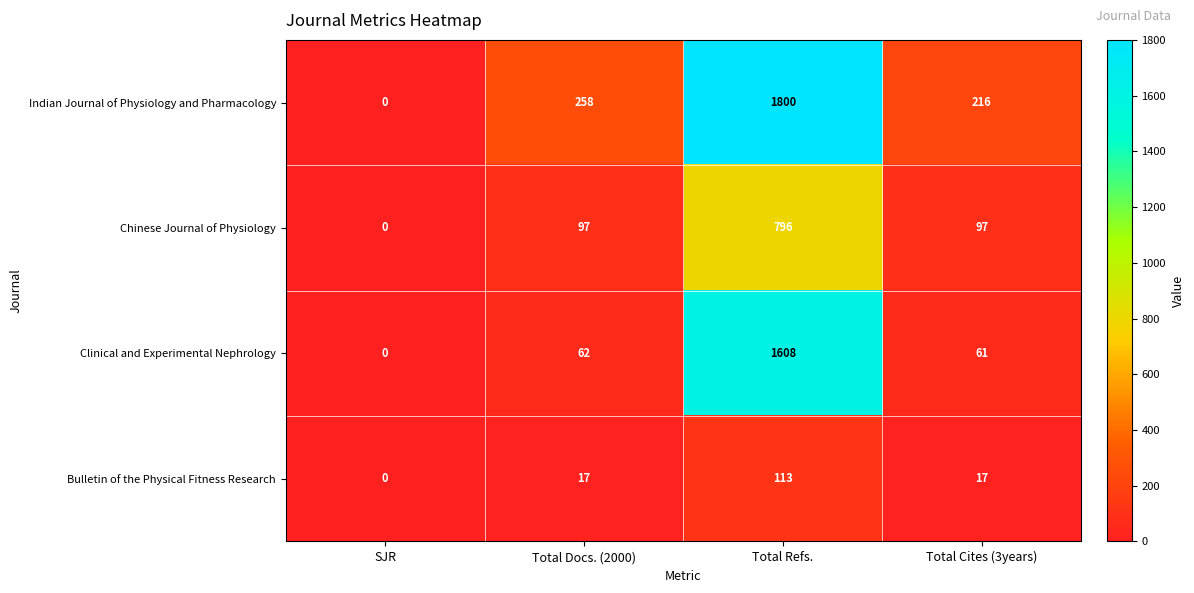

Rank the series by their average value, from highest to lowest.

Indian Journal of Physiology and Pharmacology, Clinical and Experimental Nephrology, Chinese Journal of Physiology, Bulletin of the Physical Fitness Research